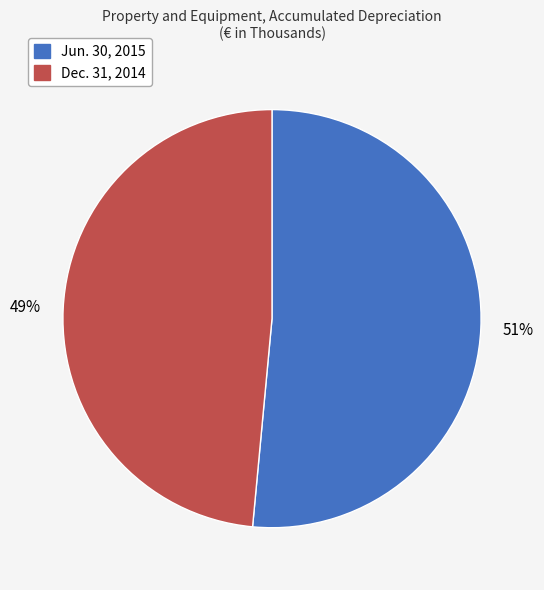

What is the majority slice?

Jun. 30, 2015